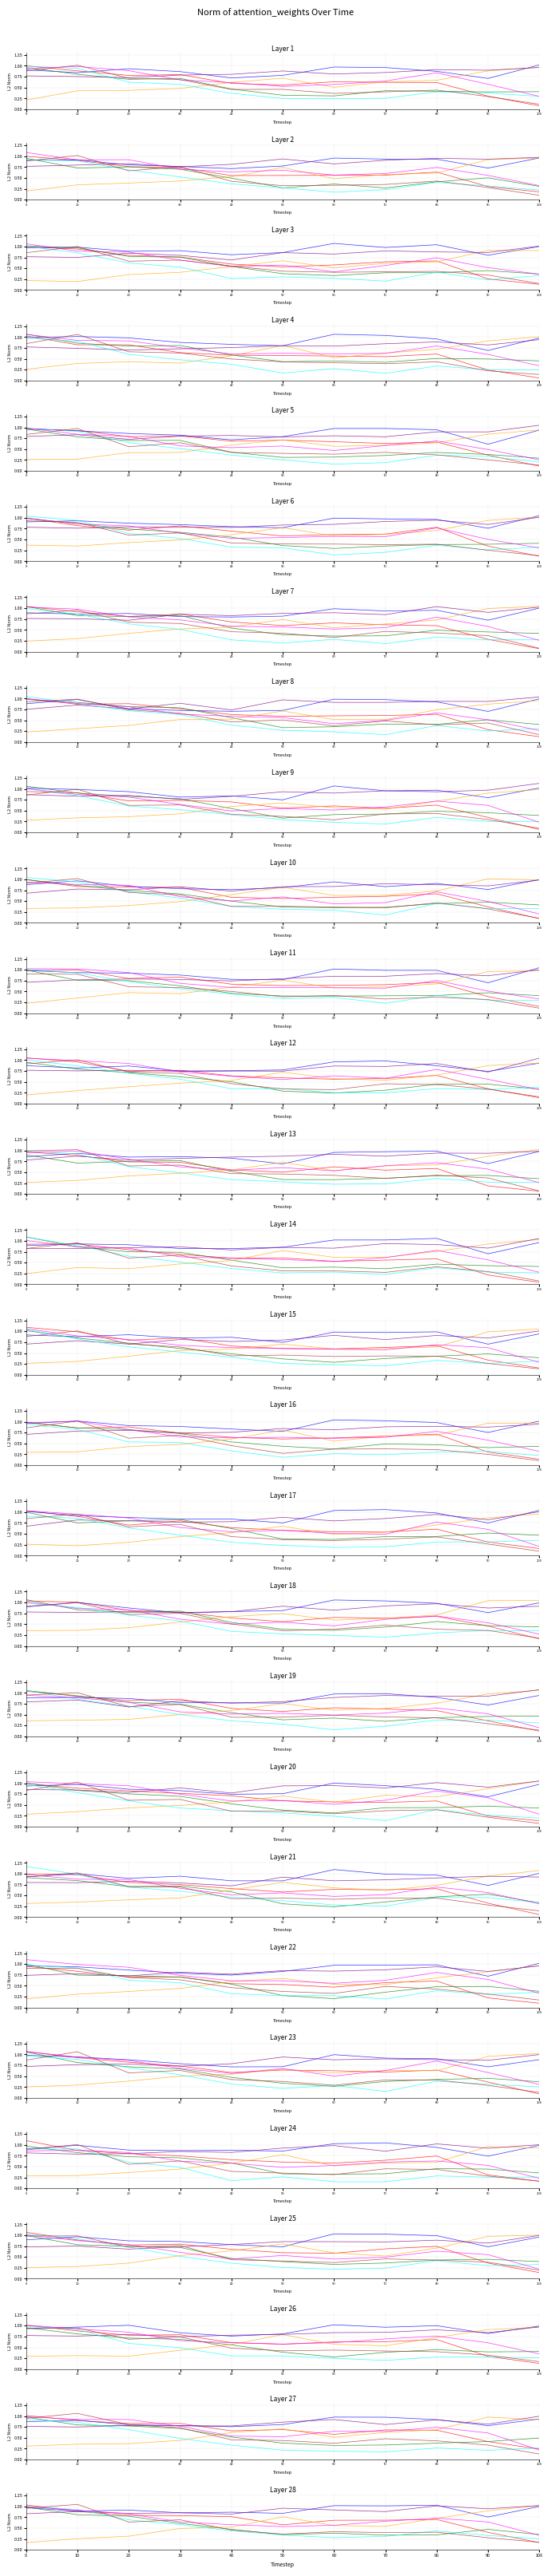

How many lines are shown in the chart?

6